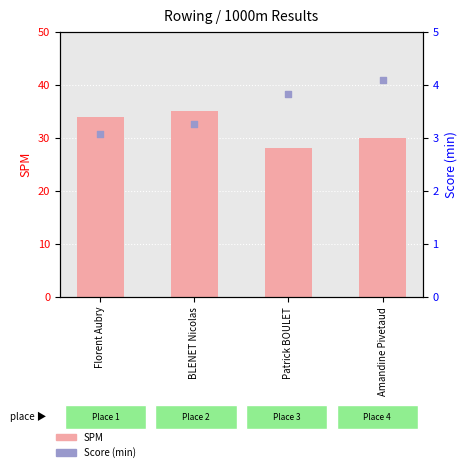

At which category is the sum across all series the highest?

BLENET Nicolas